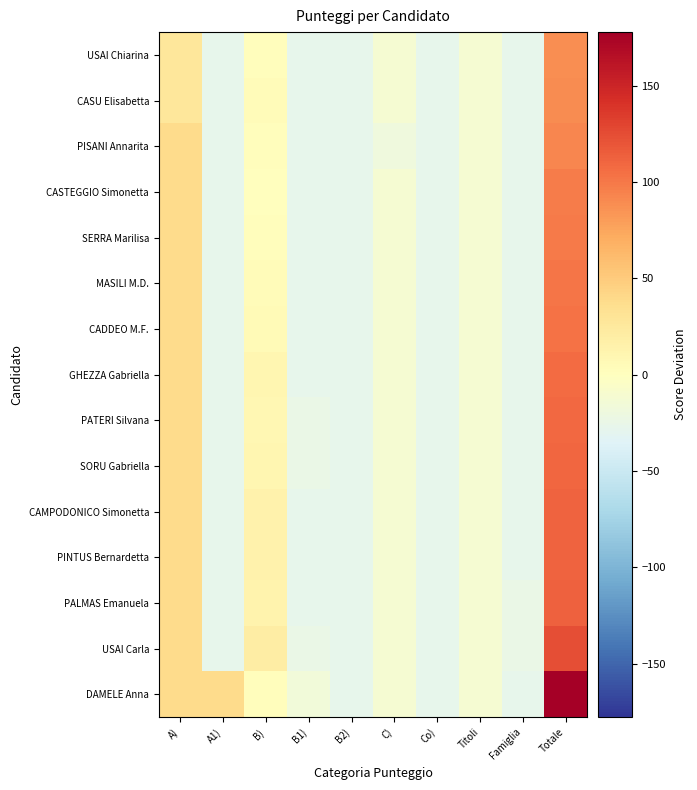

At which category is the sum across all series the highest?

Totale